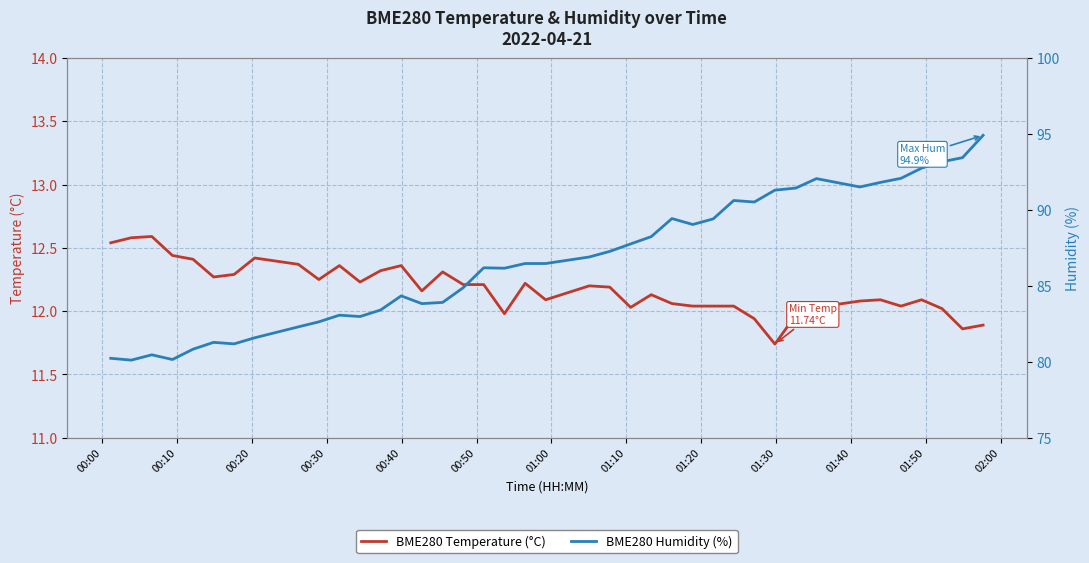

How many values in the BME280 Humidity (%) series exceed 86?

23